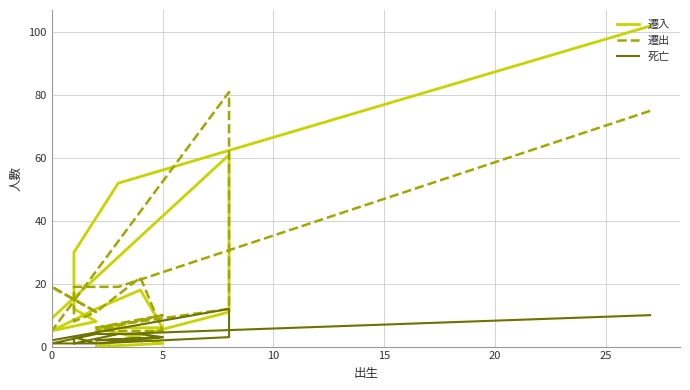

How many intersections are there between 死亡 and 遷入?

2